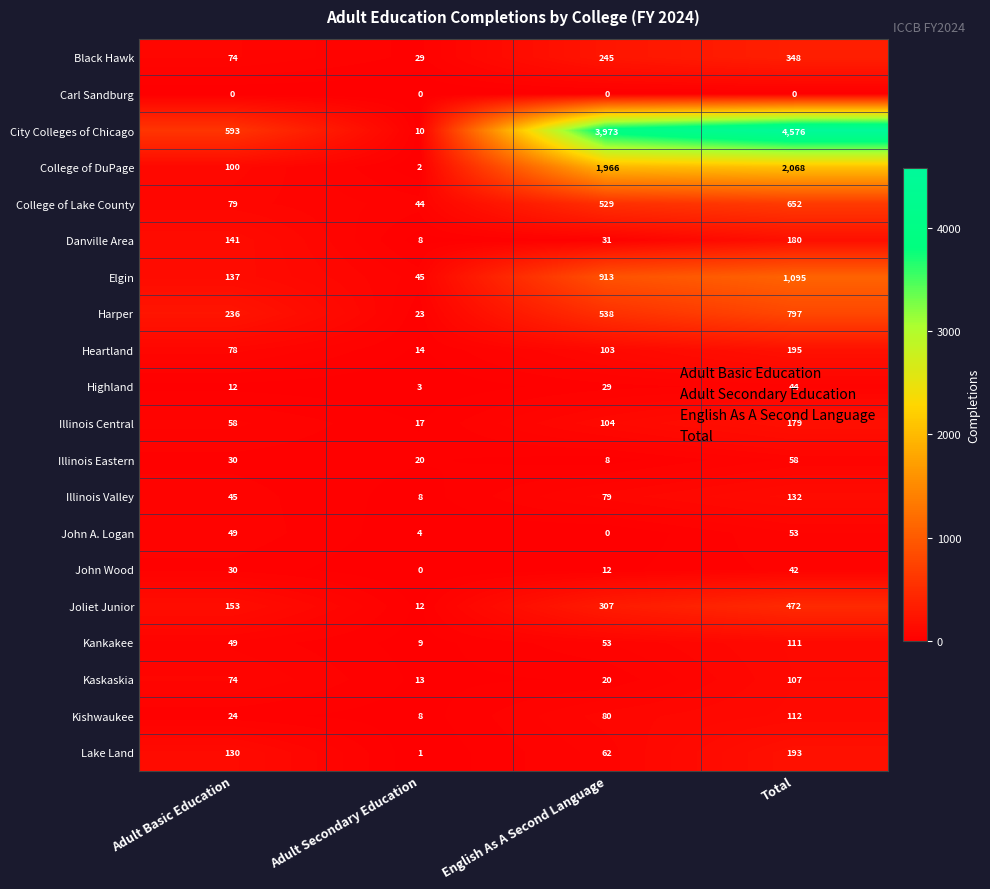

What is the sum of the Joliet Junior values at Adult Secondary Education and Adult Basic Education?

165